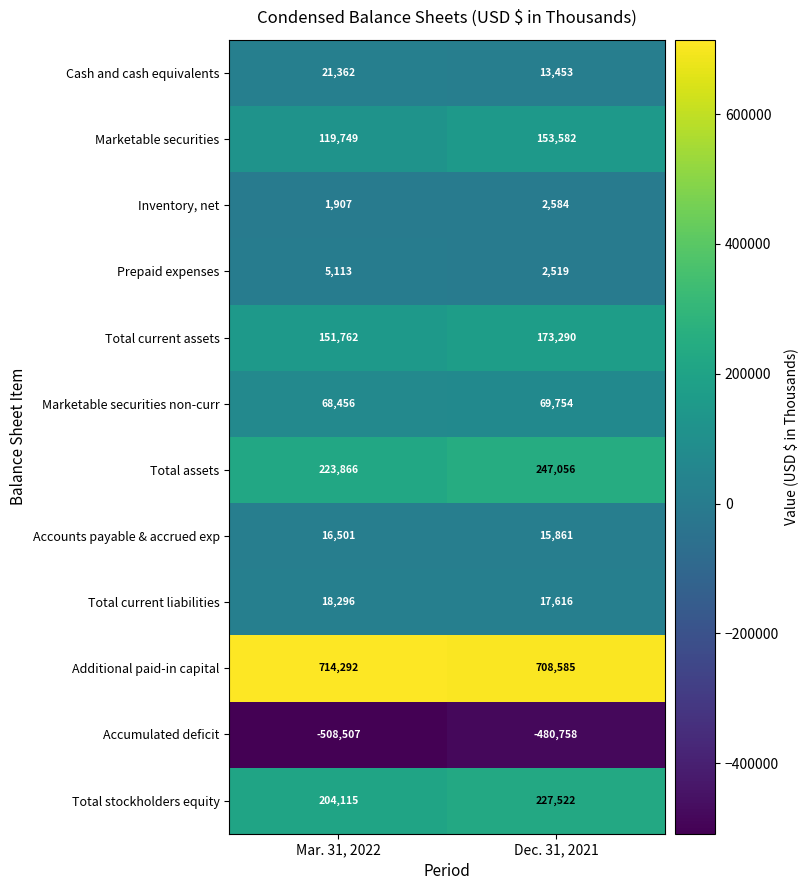

Is the value of Inventory, net at Mar. 31, 2022 greater than the value of Total current liabilities at Dec. 31, 2021?

No